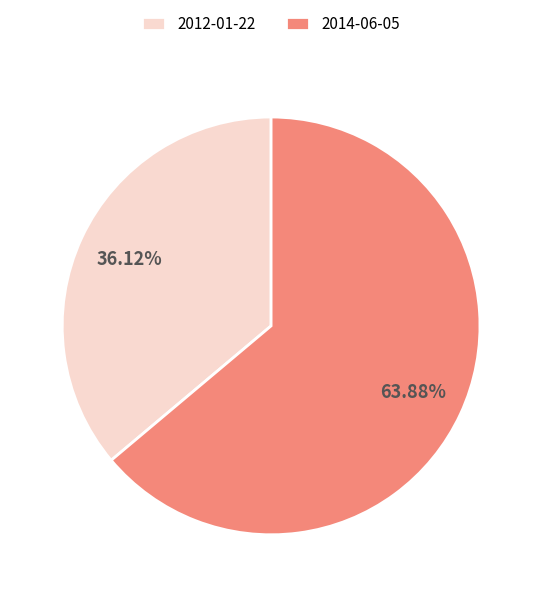

Does 2012-01-22 represent more than half of the total?

No